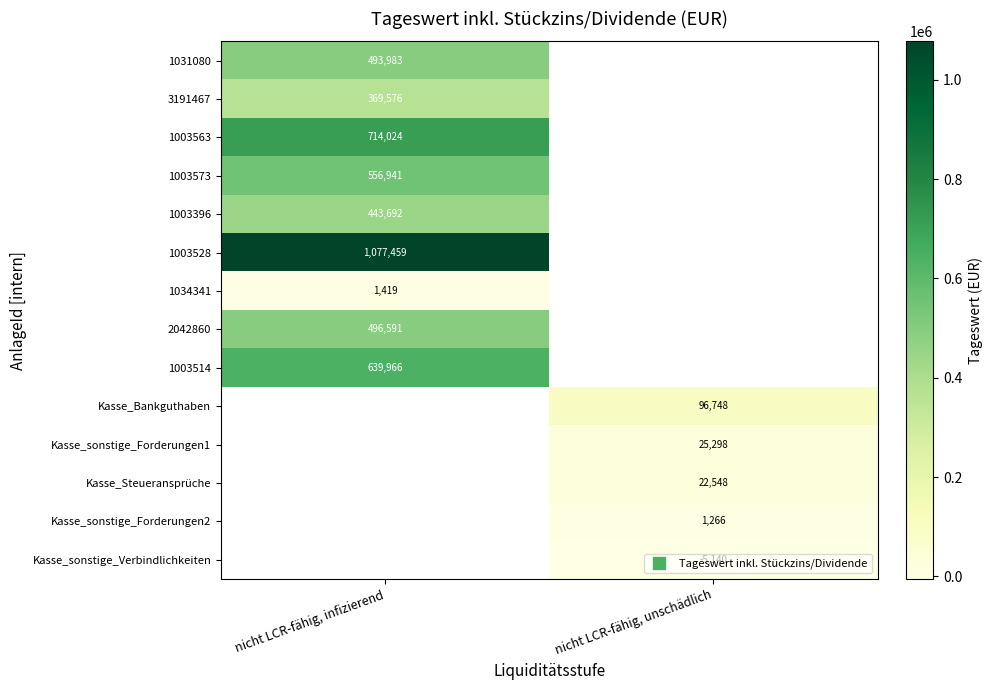

List the labels in order of 1003396 value, smallest first.

nicht LCR-fähig, infizierend, nicht LCR-fähig, unschädlich